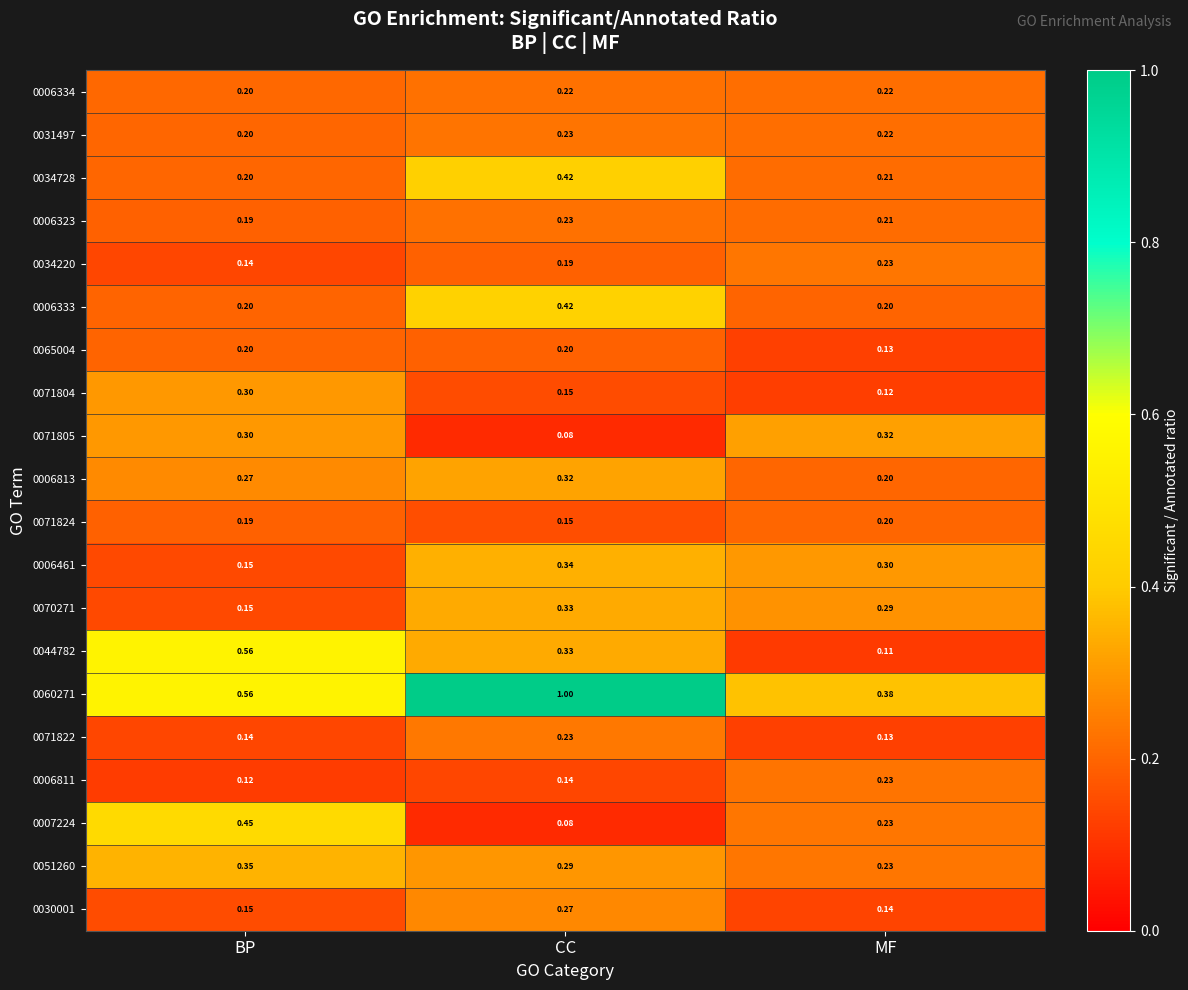

Rank the categories by 0044782 value from lowest to highest.

MF, CC, BP